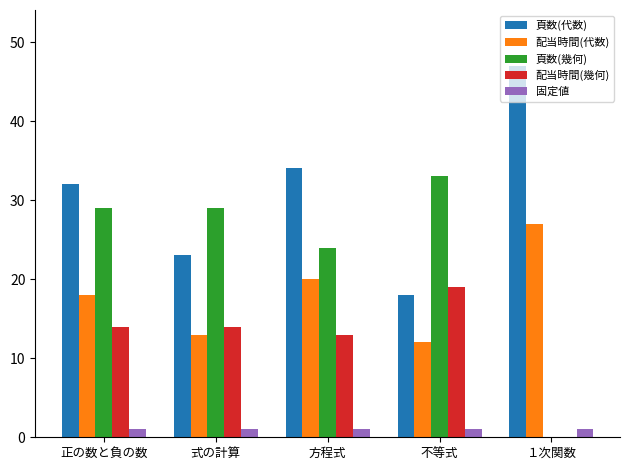

Between 正の数と負の数 and 式の計算, which series saw the biggest shift?

頁数(代数)